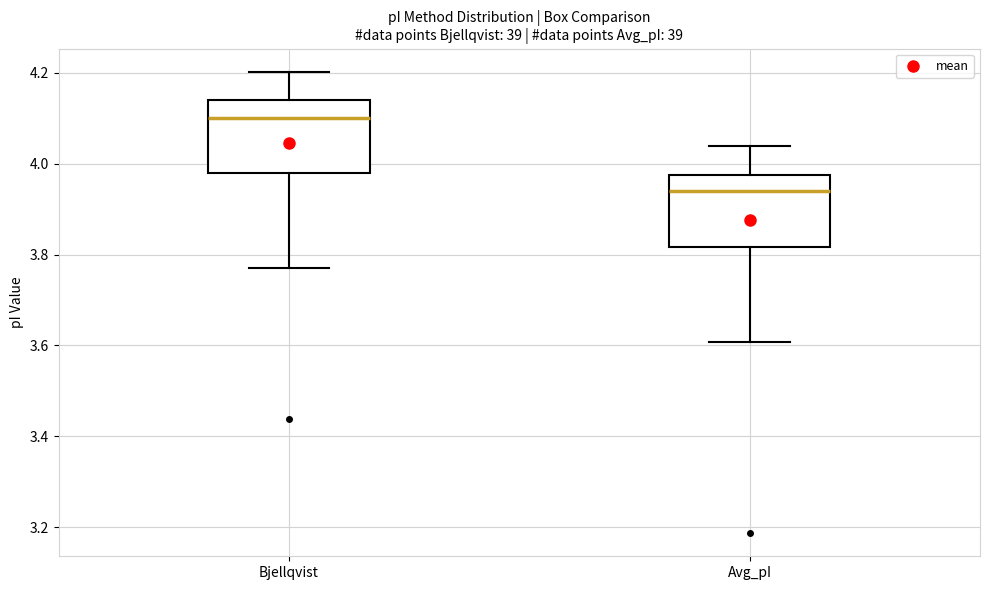

Which box's median line is the lowest?

Avg_pI